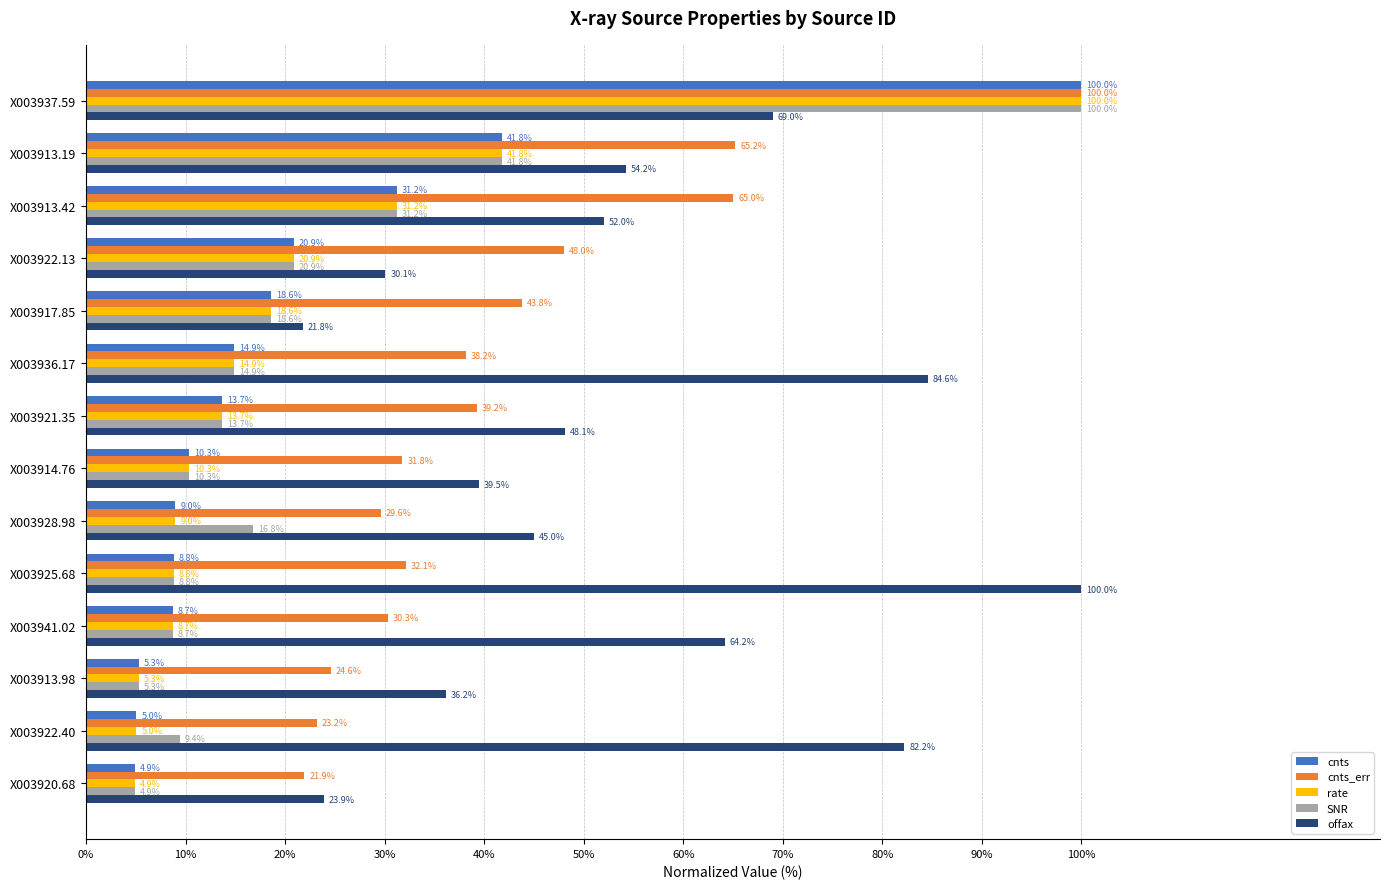

The offax series shows 6.8 at X003917.85. True or false?

False